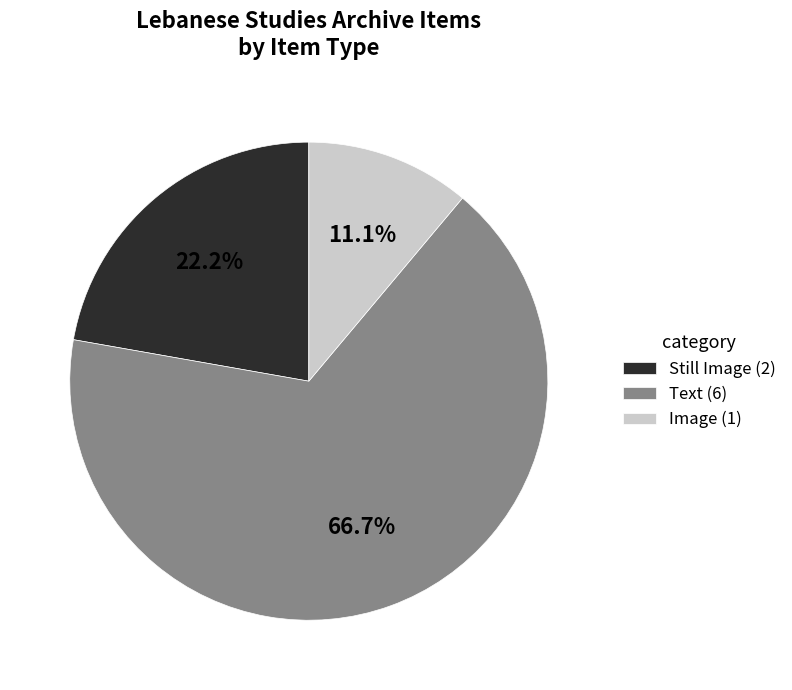

Which slice is the smallest?

Image (1)